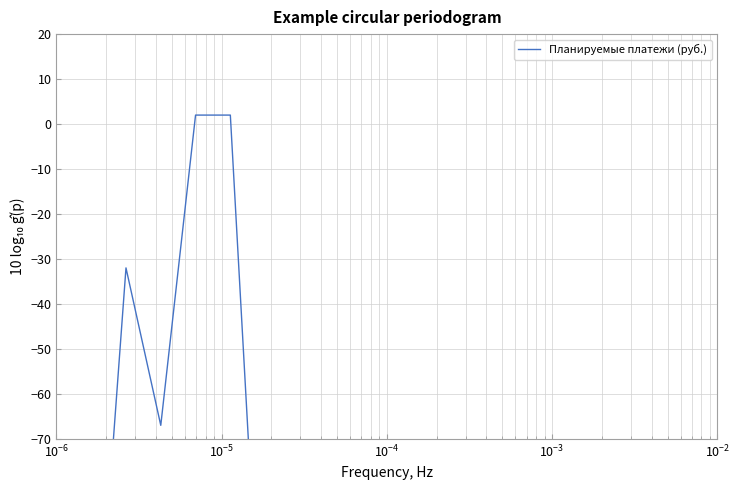

What is the greatest value displayed?

2.0